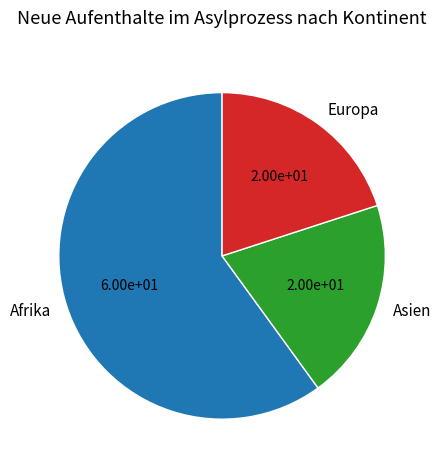

Which category accounts for the majority?

Afrika